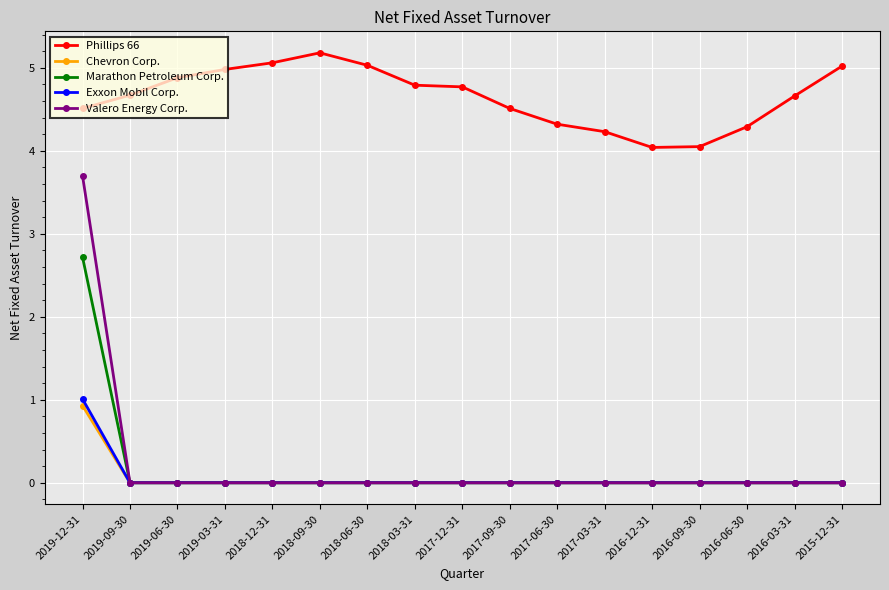

What is the average value of the Exxon Mobil Corp. series?

0.1